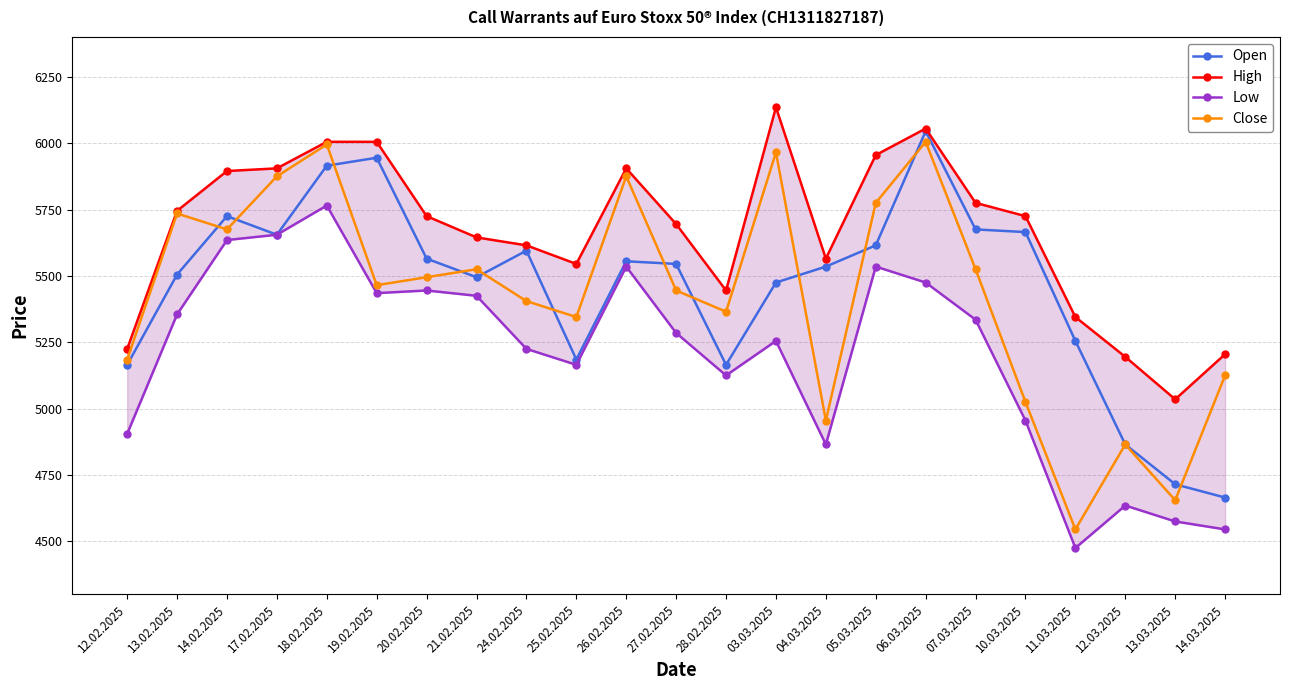

What is the value of the Low point at the 12th from the left?

5285